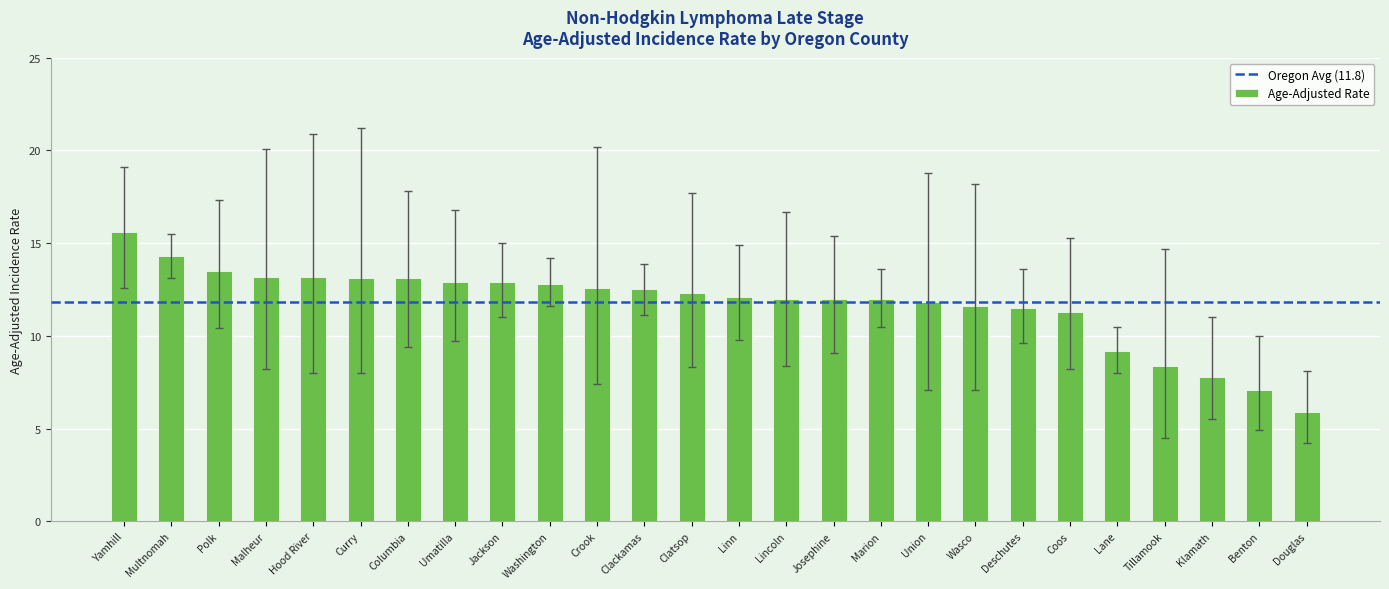

Is it true that the value at Wasco is 7.0?

False